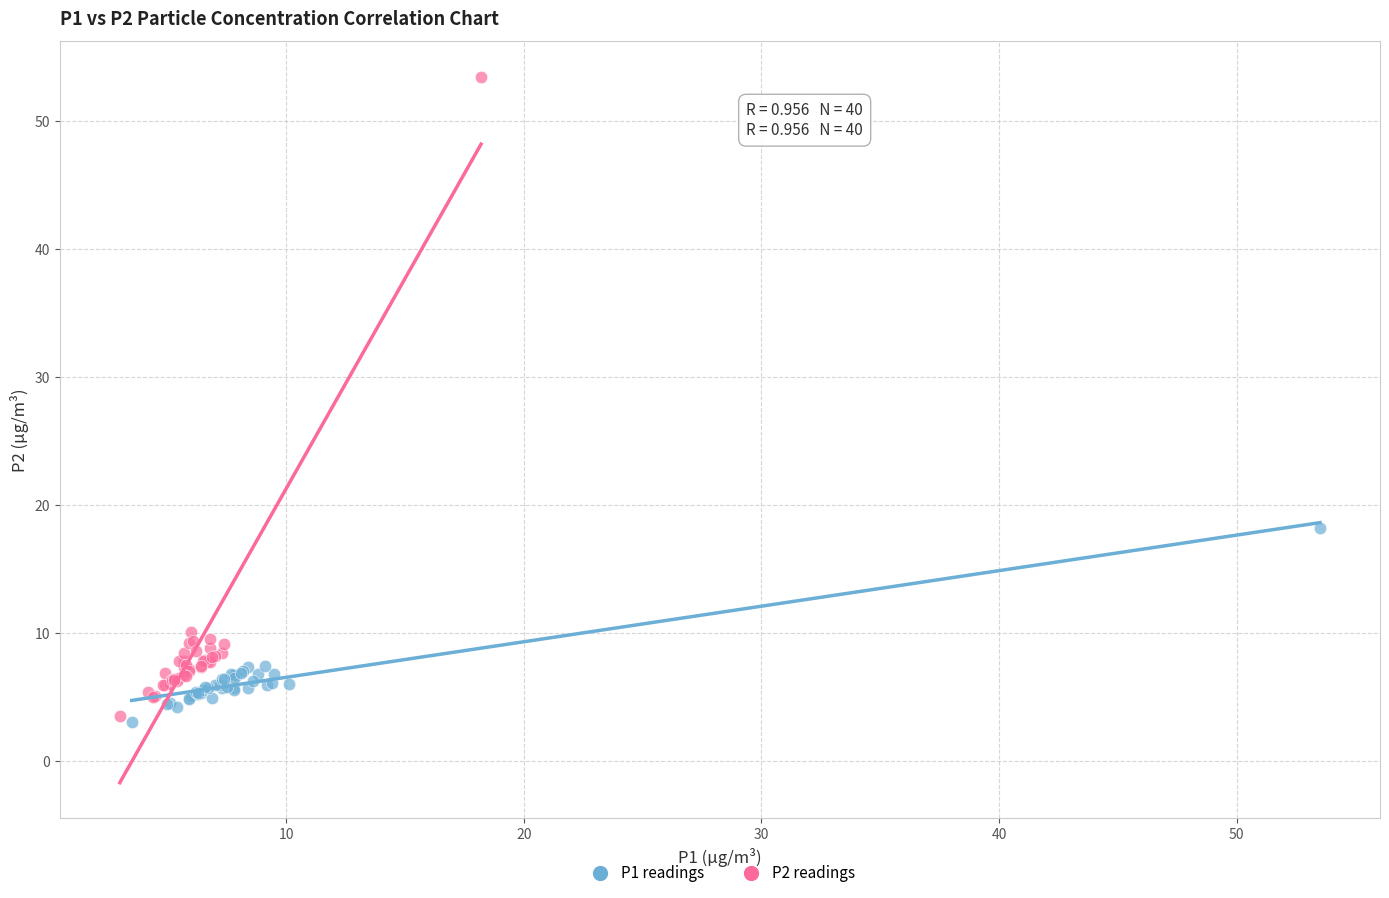

Which series has the largest Y range (max minus min)?

P2 readings